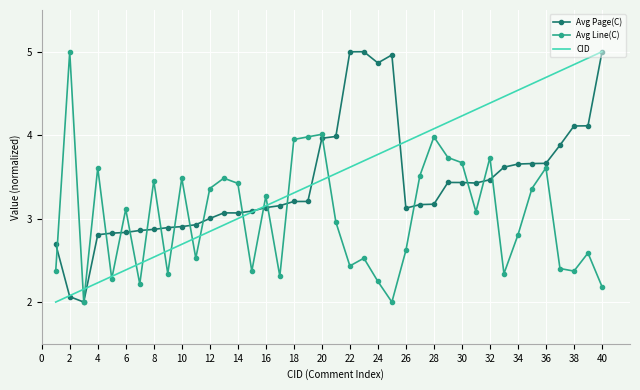

What is the lowest value of the Avg Page(C) series?

2.0